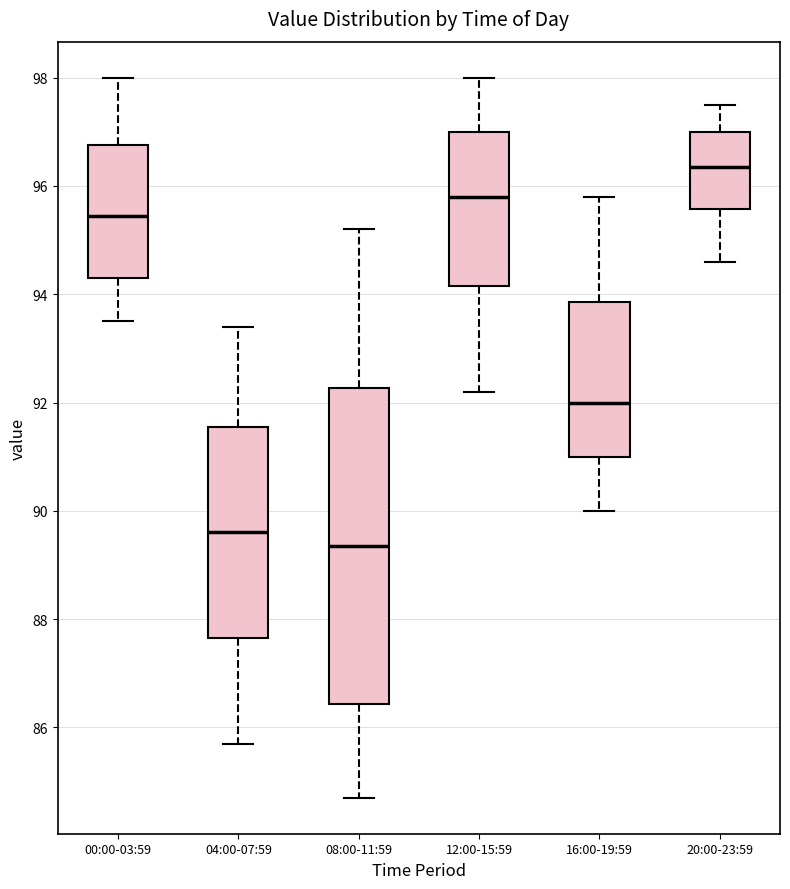

Reading left to right, read every box against the y-axis: the position of its median line, the range the box covers, and the ends of its whiskers. The values are not printed on the chart, so give them approximately, as read against the axis.

00:00-03:59: median 95.4, box 94.4 to 96.8, whiskers 93.6 to 98.0
04:00-07:59: median 89.6, box 87.6 to 91.6, whiskers 85.8 to 93.4
08:00-11:59: median 89.4, box 86.4 to 92.2, whiskers 84.8 to 95.2
12:00-15:59: median 95.8, box 94.2 to 97.0, whiskers 92.2 to 98.0
16:00-19:59: median 92.0, box 91.0 to 93.8, whiskers 90.0 to 95.8
20:00-23:59: median 96.4, box 95.6 to 97.0, whiskers 94.6 to 97.6